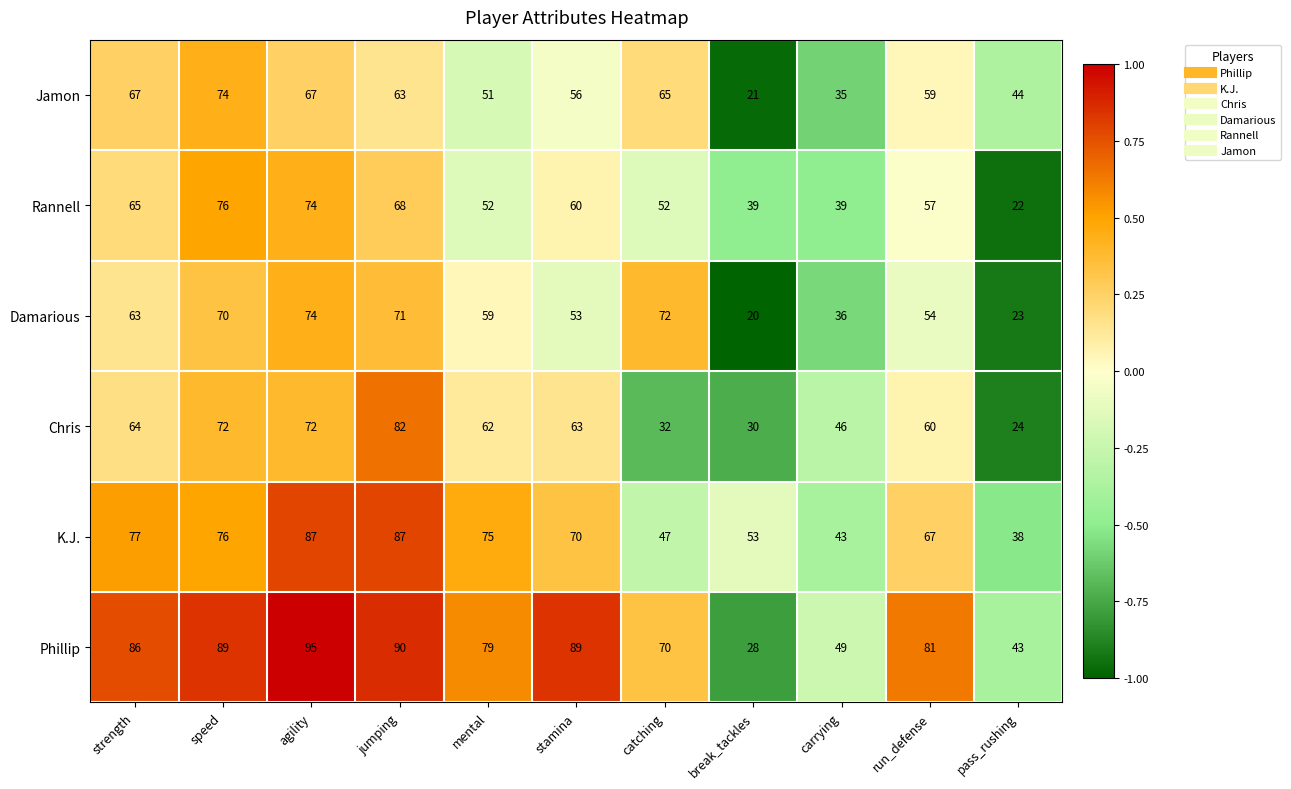

What is the minimum value shown in the chart?

20